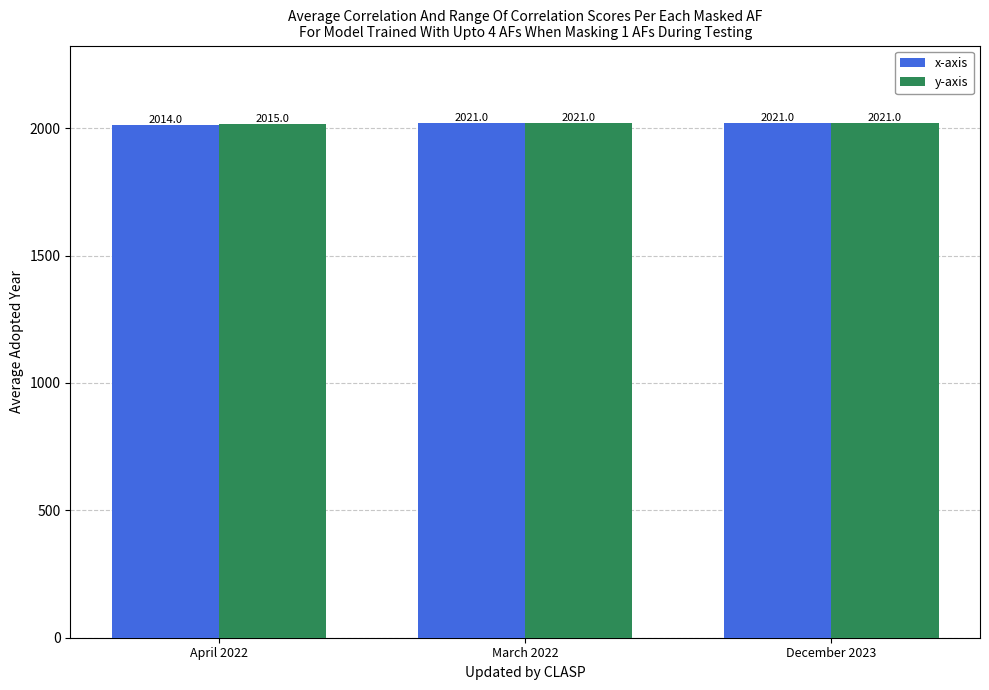

What is the total value across all series at December 2023?

4042